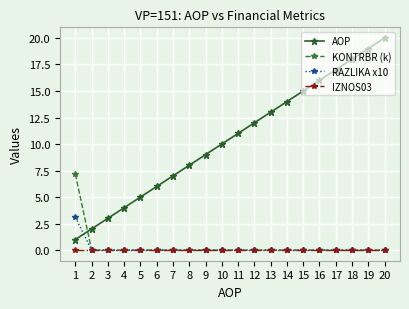

Reading right to left, transcribe all the data shown in this chart.

AOP: 20=20.0	19=19.0	18=18.0	17=17.0	16=16.0	15=15.0	14=14.0	13=13.0	12=12.0	11=11.0	10=10.0	9=9.0	8=8.0	7=7.0	6=6.0	5=5.0	4=4.0	3=3.0	2=2.0	1=1.0
KONTRBR (k): 20=0.0	19=0.0	18=0.0	17=0.0	16=0.0	15=0.0	14=0.0	13=0.0	12=0.0	11=0.0	10=0.0	9=0.0	8=0.0	7=0.0	6=0.0	5=0.0	4=0.0	3=0.0	2=0.0	1=7.2
RAZLIKA x10: 20=0.0	19=0.0	18=0.0	17=0.0	16=0.0	15=0.0	14=0.0	13=0.0	12=0.0	11=0.0	10=0.0	9=0.0	8=0.0	7=0.0	6=0.0	5=0.0	4=0.0	3=0.0	2=0.0	1=3.1
IZNOS03: 20=0.0	19=0.0	18=0.0	17=0.0	16=0.0	15=0.0	14=0.0	13=0.0	12=0.0	11=0.0	10=0.0	9=0.0	8=0.0	7=0.0	6=0.0	5=0.0	4=0.0	3=0.0	2=0.0	1=0.0